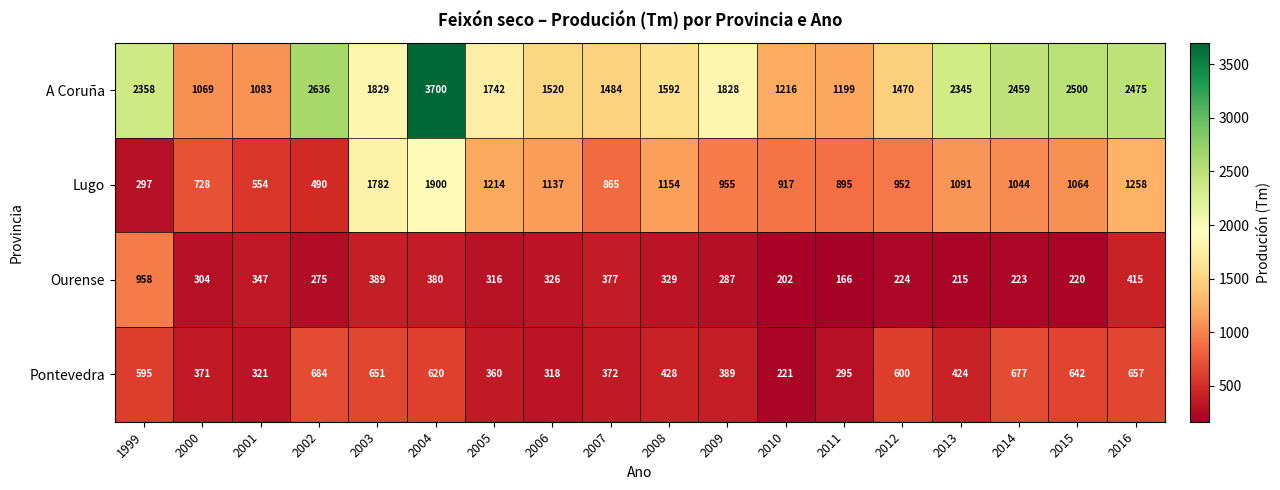

List the series in order of their peak value, lowest first.

Pontevedra, Ourense, Lugo, A Coruña